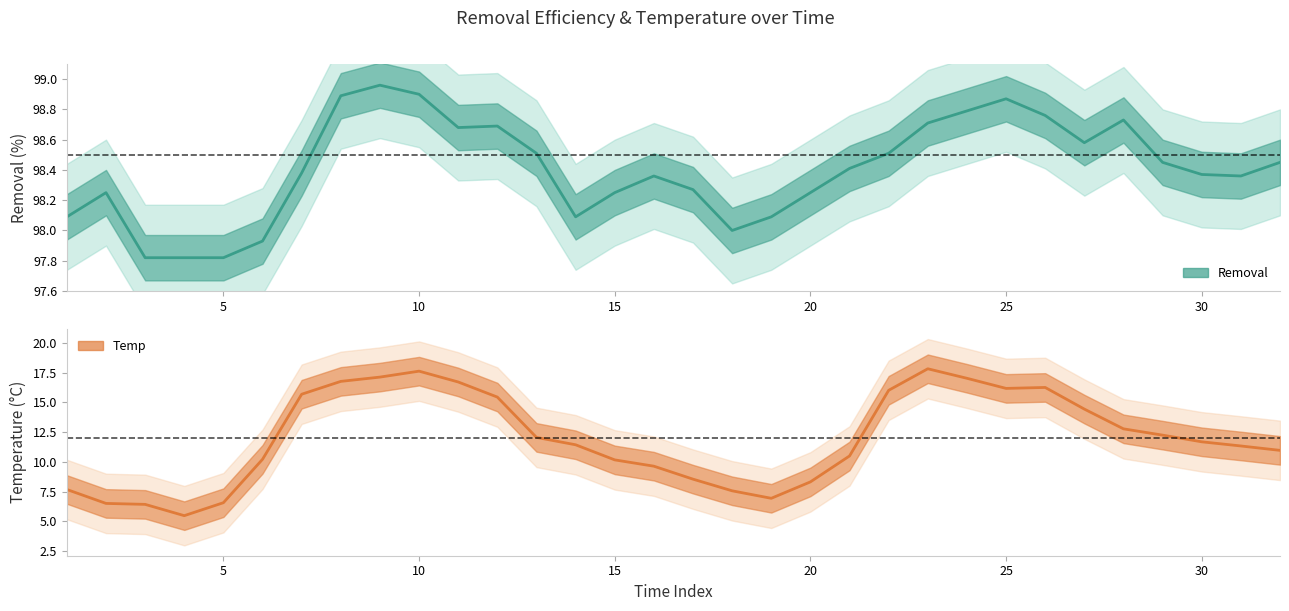

Reading left to right, extract all data points from this chart.

Removal mean: 98.1	98.2	97.8	97.8	97.8	97.9	98.4	98.9	99.0	98.9	98.7	98.7	98.5	98.1	98.2	98.4	98.3	98.0	98.1	98.2	98.4	98.5	98.7	98.8	98.9	98.8	98.6	98.7	98.5	98.4	98.4	98.5
Temp mean: 7.7	6.5	6.4	5.5	6.6	10.2	15.7	16.8	17.1	17.6	16.7	15.4	12.1	11.4	10.2	9.6	8.6	7.6	6.9	8.3	10.5	16.0	17.8	17.0	16.2	16.3	14.4	12.8	12.2	11.7	11.3	11.0